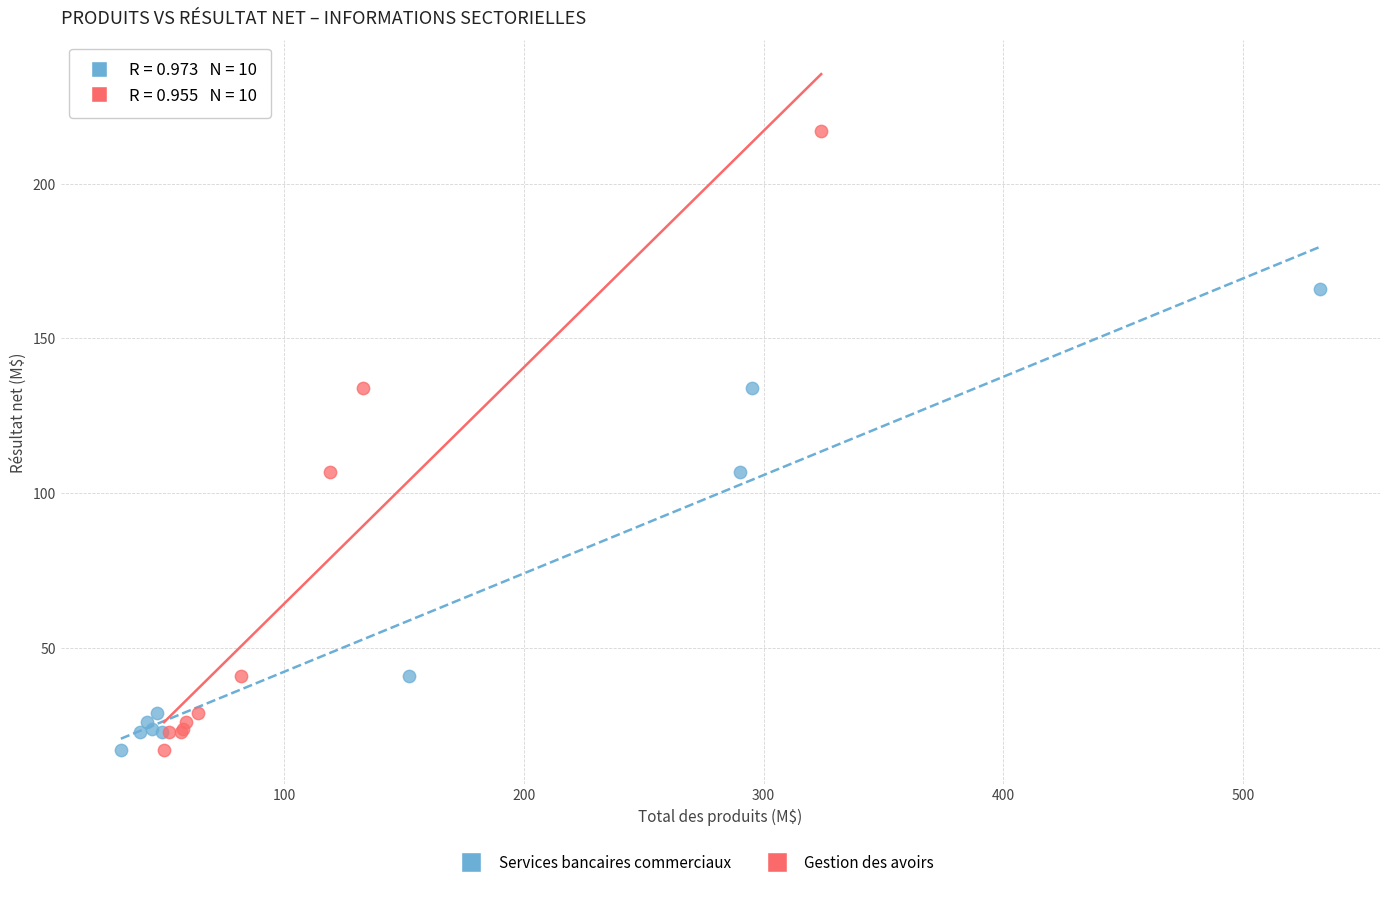

Which series reaches the maximum Y coordinate?

Gestion des avoirs